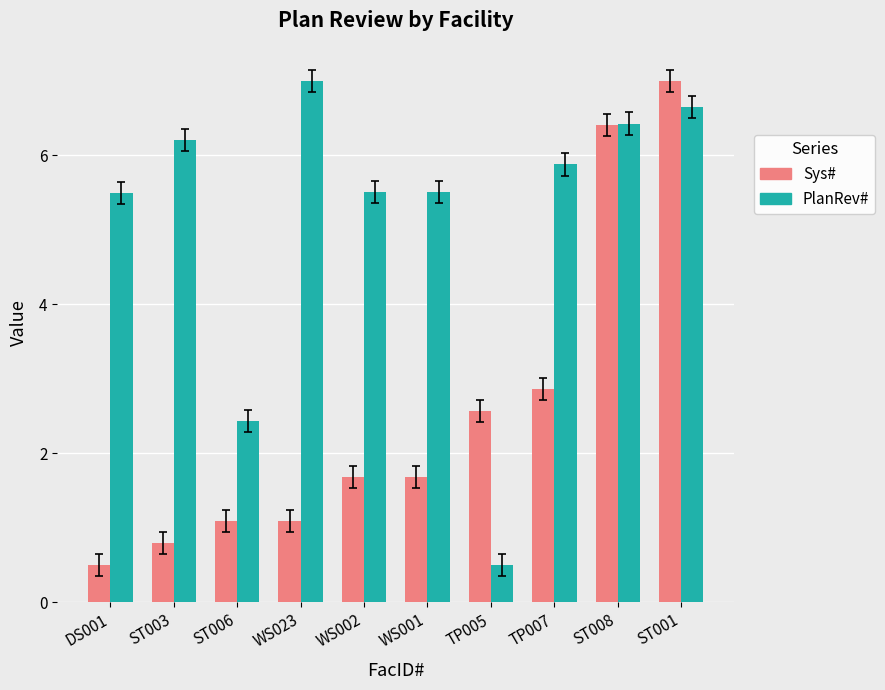

Reading left to right, what are all the values shown in this chart?

Sys#: DS001=0.5	ST003=0.8	ST006=1.1	WS023=1.1	WS002=1.7	WS001=1.7	TP005=2.6	TP007=2.9	ST008=6.4	ST001=7.0
PlanRev#: DS001=5.5	ST003=6.2	ST006=2.4	WS023=7.0	WS002=5.5	WS001=5.5	TP005=0.5	TP007=5.9	ST008=6.4	ST001=6.7